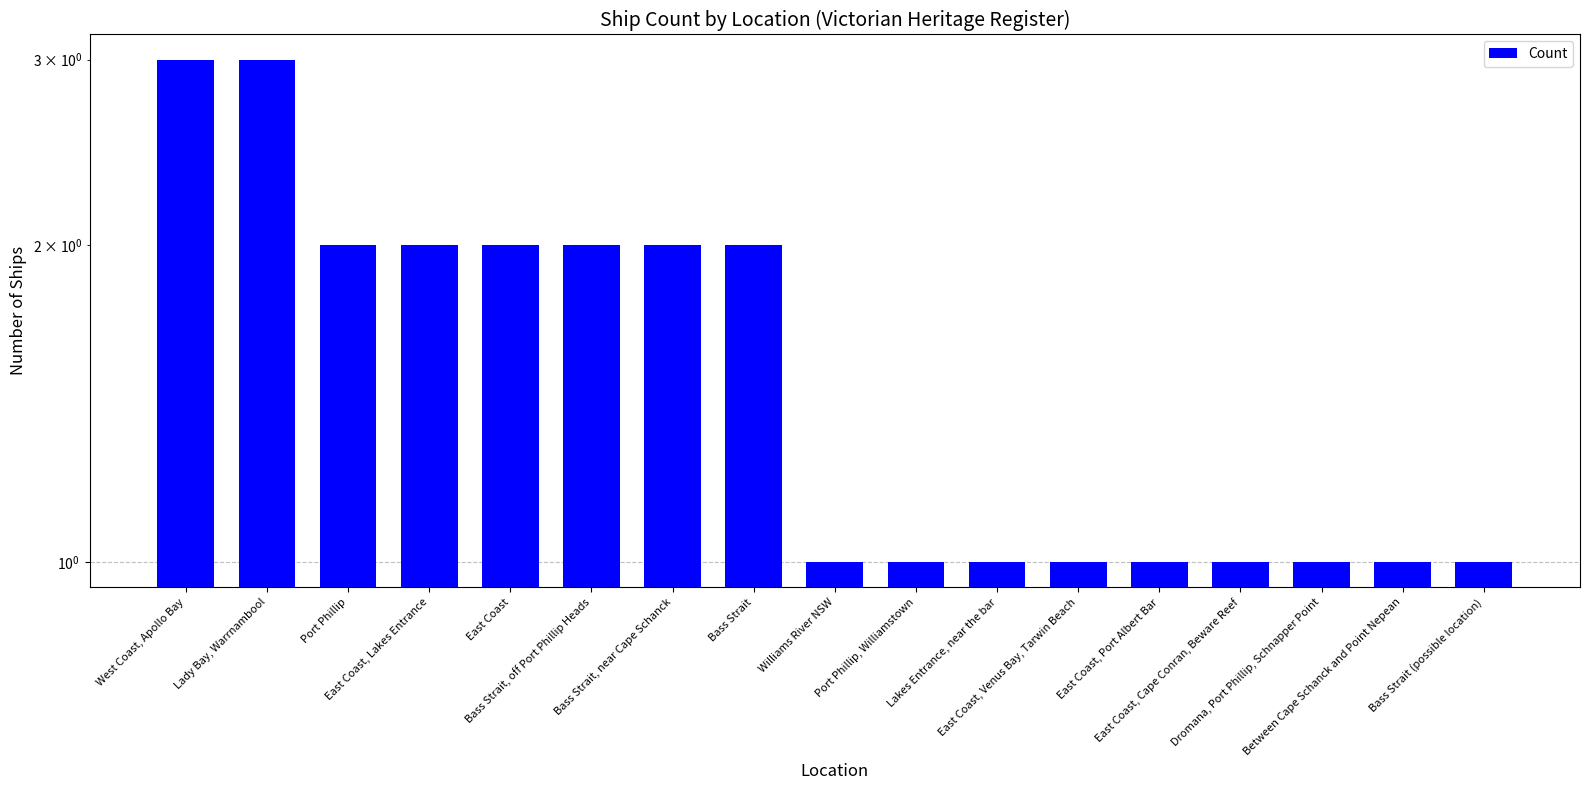

At which category does the chart reach its peak across all series?

West Coast, Apollo Bay